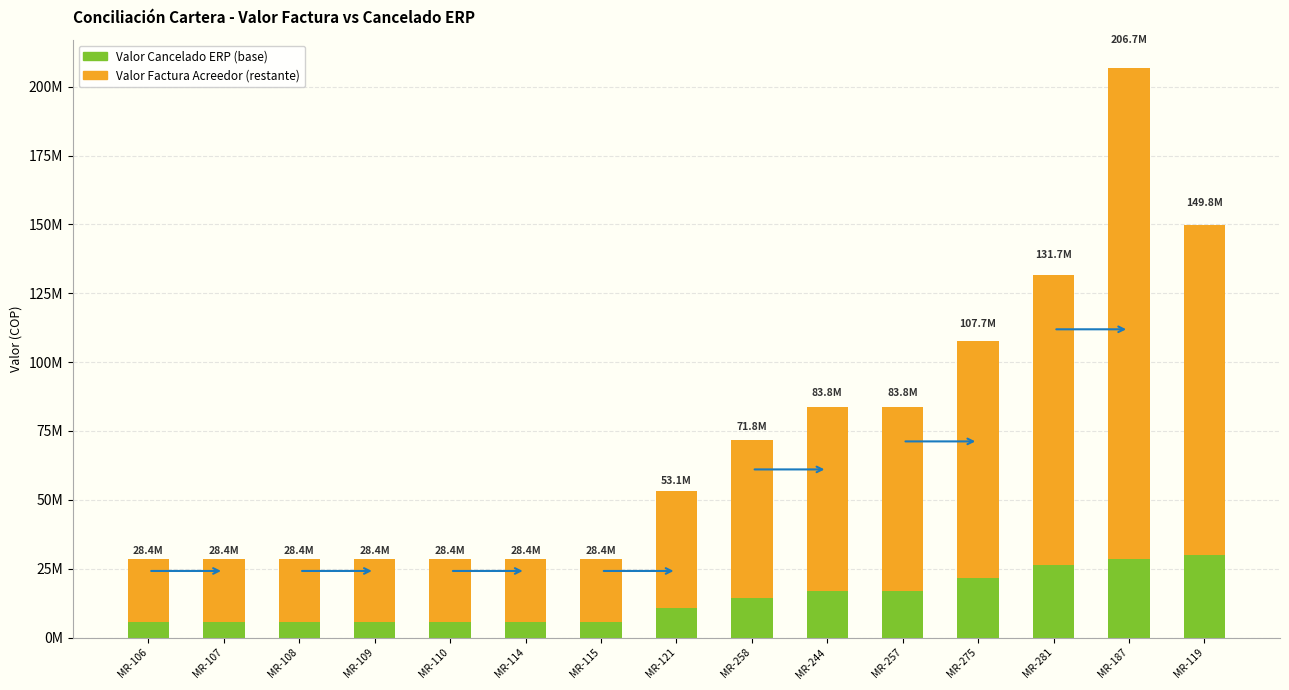

At which category is the sum across all series the highest?

MR-187